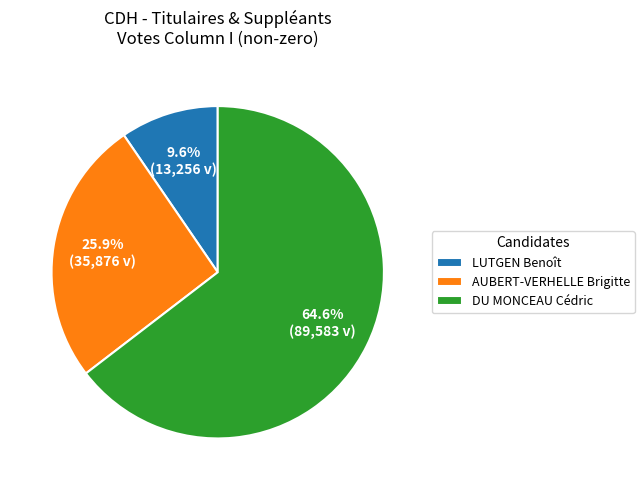

To the nearest percent, what is the difference between the largest and smallest slice percentages?

55%